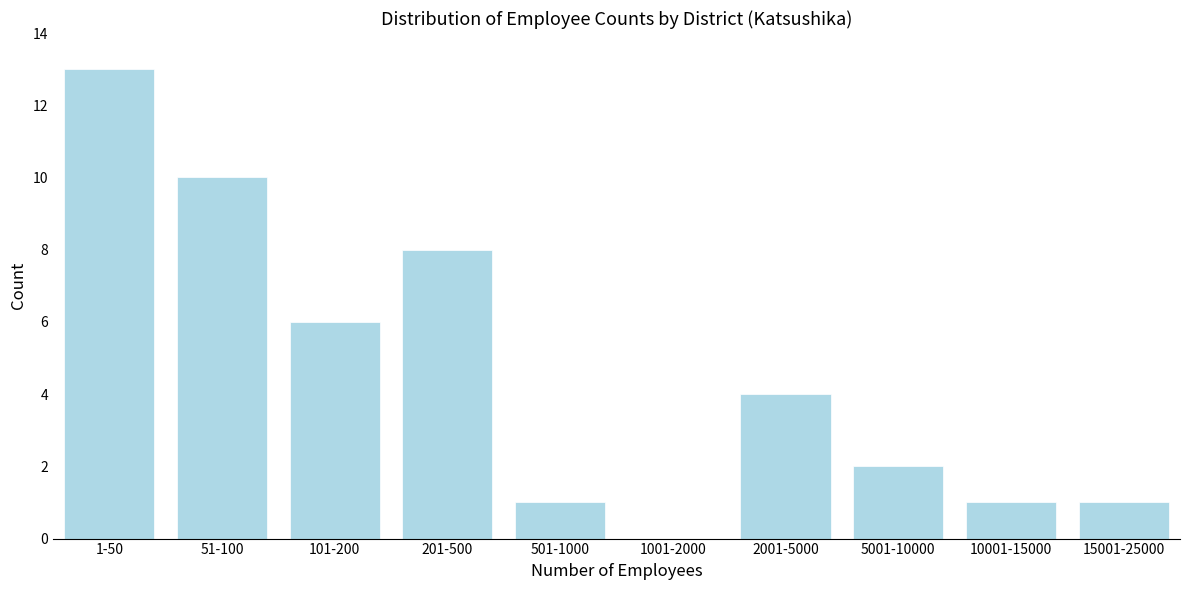

Reading left to right, extract all data points from this chart.

1-50=13	51-100=10	101-200=6	201-500=8	501-1000=1	1001-2000=0	2001-5000=4	5001-10000=2	10001-15000=1	15001-25000=1